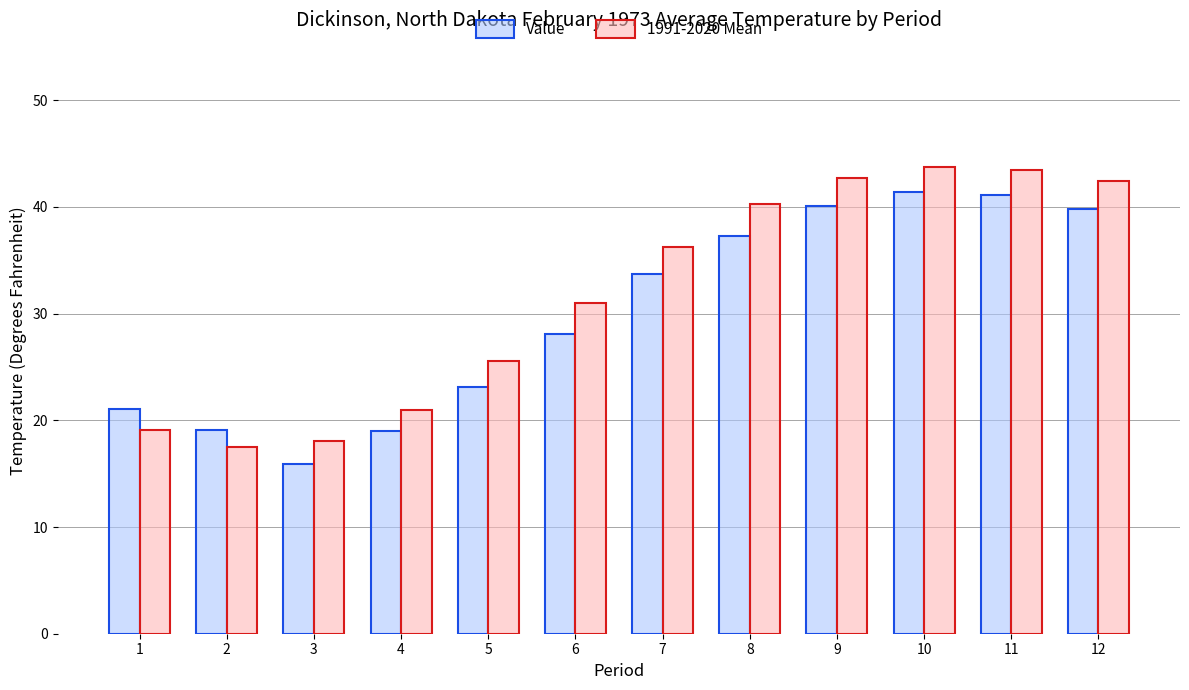

What is the total value across all series at 5?

48.7